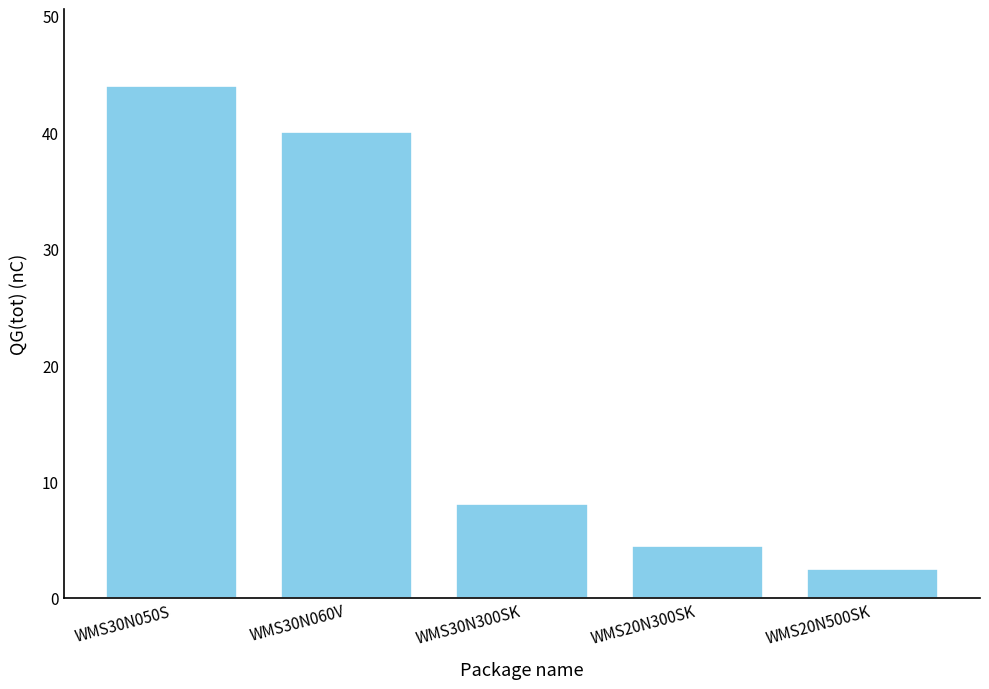

What position from the left is WMS30N300SK?

3